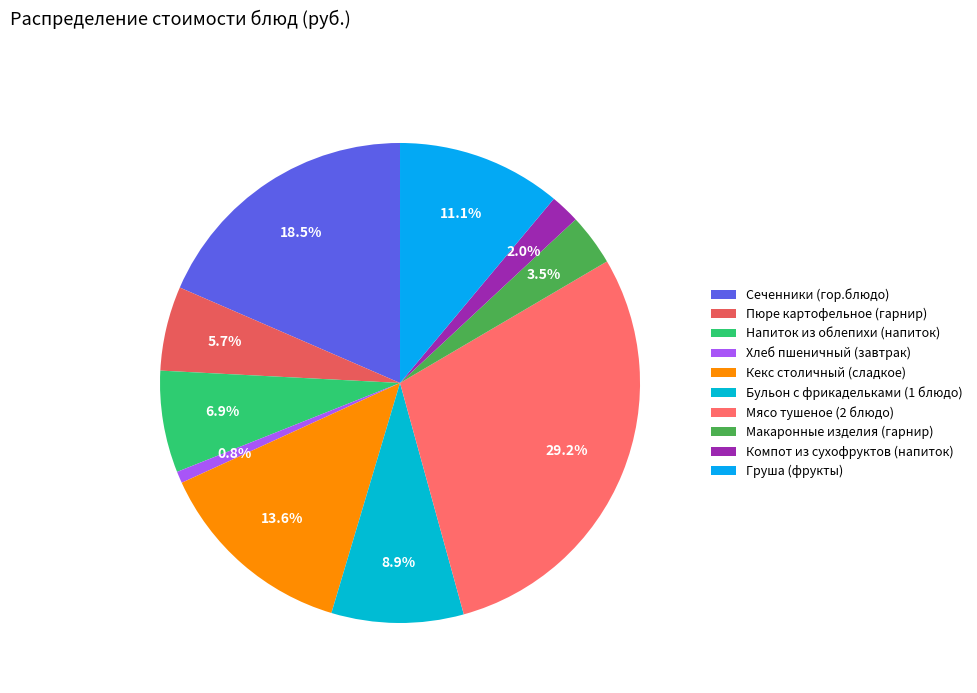

To the nearest percent, what is the combined percentage of Хлеб пшеничный (завтрак) and Бульон с фрикадельками (1 блюдо)?

10%